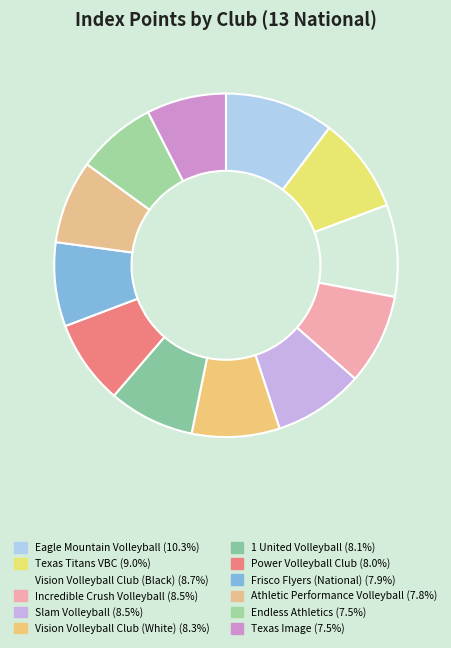

How many slices are in this pie chart?

12